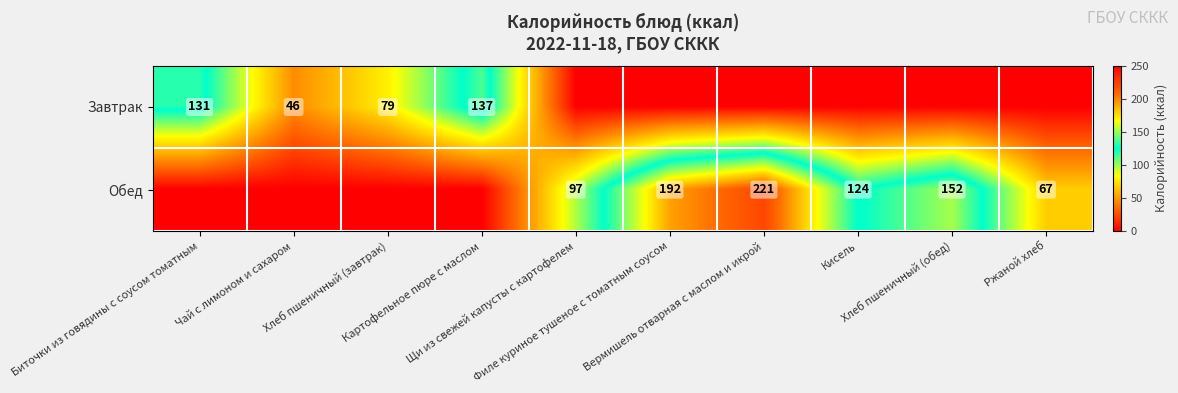

Between Кисель and Хлеб пшеничный (обед), which series saw the biggest shift?

Обед